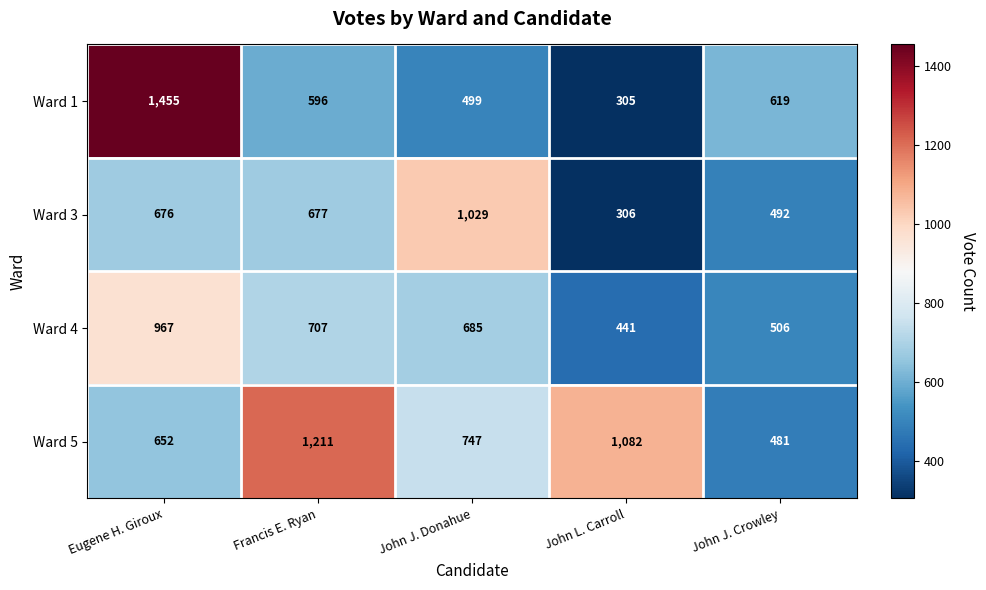

Read the Ward 4 value at John L. Carroll, to the nearest 10.

440